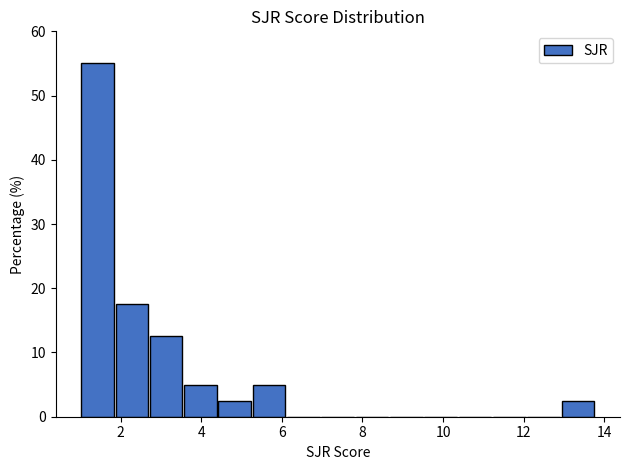

Which range on the x-axis has the tallest bar?

1.0 to 1.8